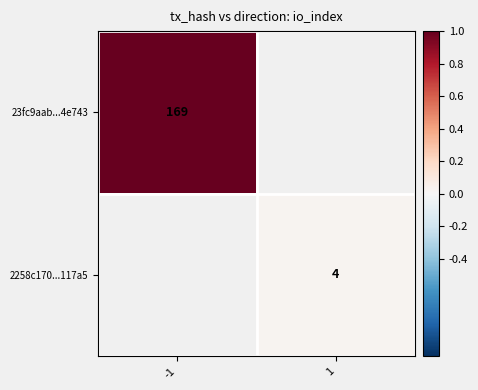

At which category does the chart reach its minimum across all series?

1